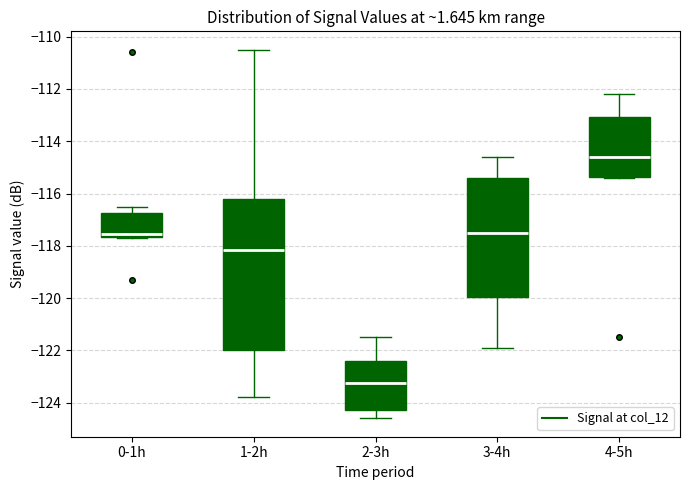

Reading left to right, read every box against the y-axis: the position of its median line, the range the box covers, and the ends of its whiskers. The values are not printed on the chart, so give them approximately, as read against the axis.

0-1h: median -117.6 (just above the box's lower edge), box -117.6 to -116.8, whiskers -117.6 to -116.4
1-2h: median -118.2, box -122.0 to -116.2, whiskers -123.8 to -110.4
2-3h: median -123.2, box -124.2 to -122.4, whiskers -124.6 to -121.4
3-4h: median -117.4, box -120.0 to -115.4, whiskers -121.8 to -114.6
4-5h: median -114.6, box -115.4 to -113.0, whiskers -115.4 to -112.2